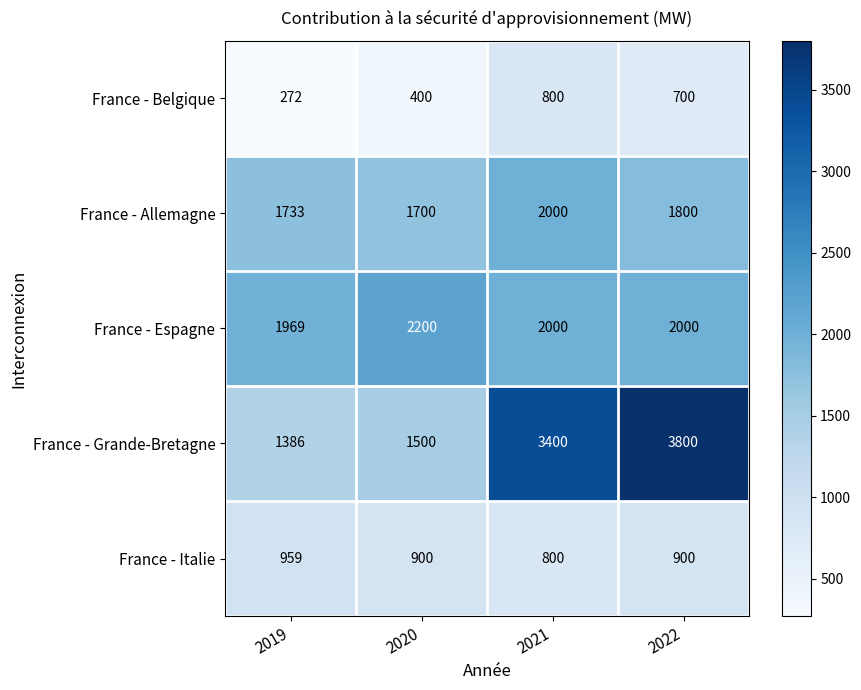

Which category has the highest value in the France - Belgique series?

2021